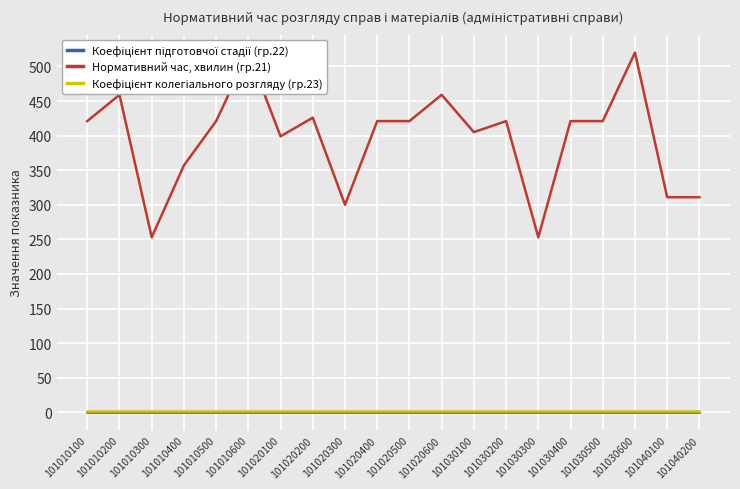

The value of Коефіцієнт підготовчої стадії (гр.22) at 101030200 is 1.1. True or false?

False